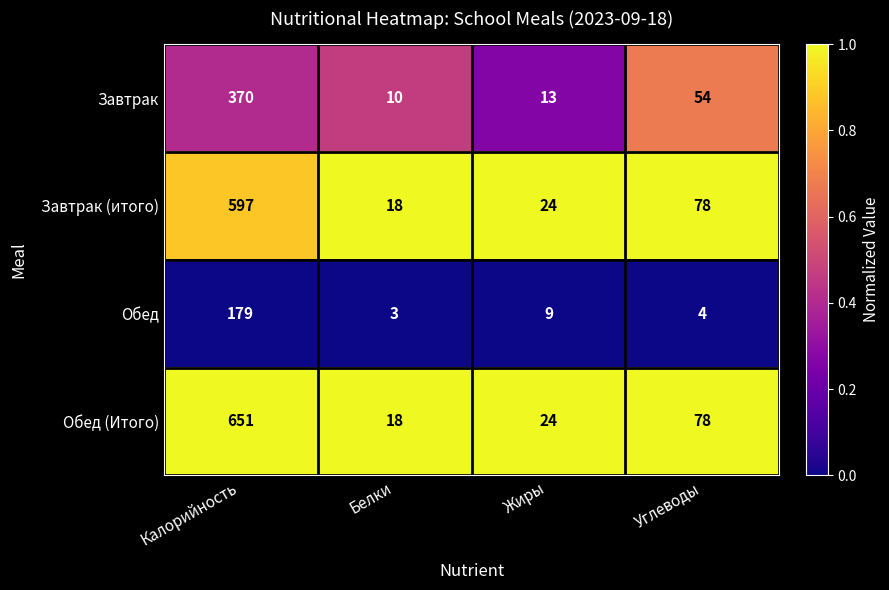

Reading left to right, list all the values displayed in this chart.

Завтрак: 370	10	13	54
Завтрак (итого): 597	18	24	78
Обед: 179	3	9	4
Обед (Итого): 651	18	24	78